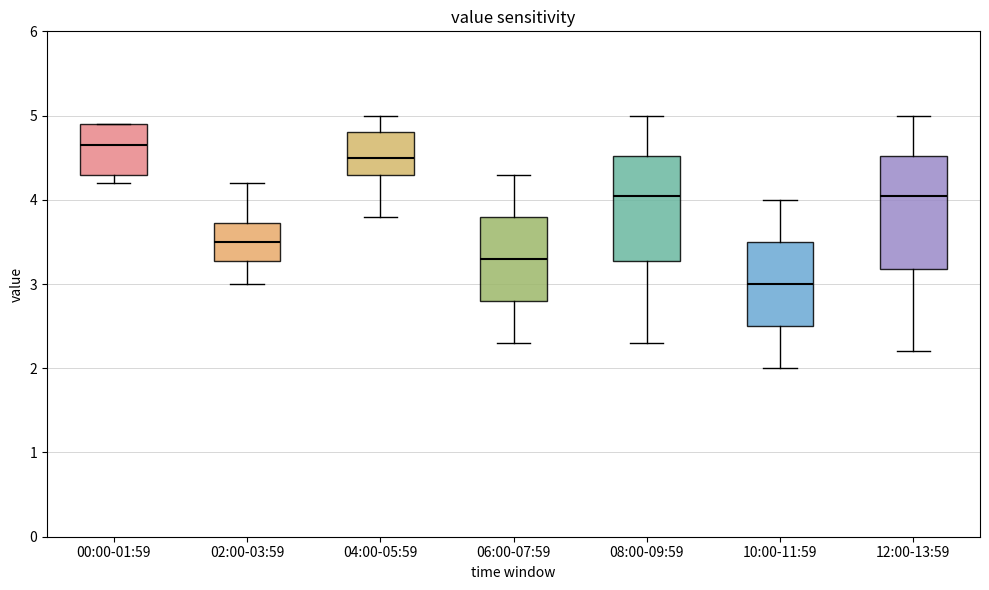

Where does the median line of the box for 08:00-09:59 sit on the y-axis? The values are not printed on the chart, so give them approximately, as read against the axis.

4.1